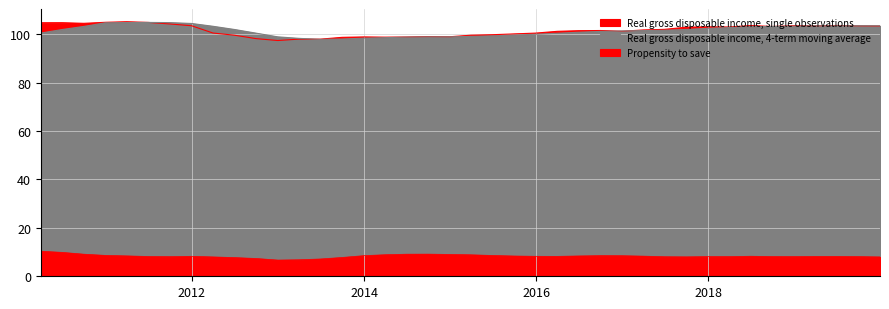

List the series in order of their peak value, lowest first.

Propensity to save, Real gross disposable income, 4-term moving average, Real gross disposable income, single observations